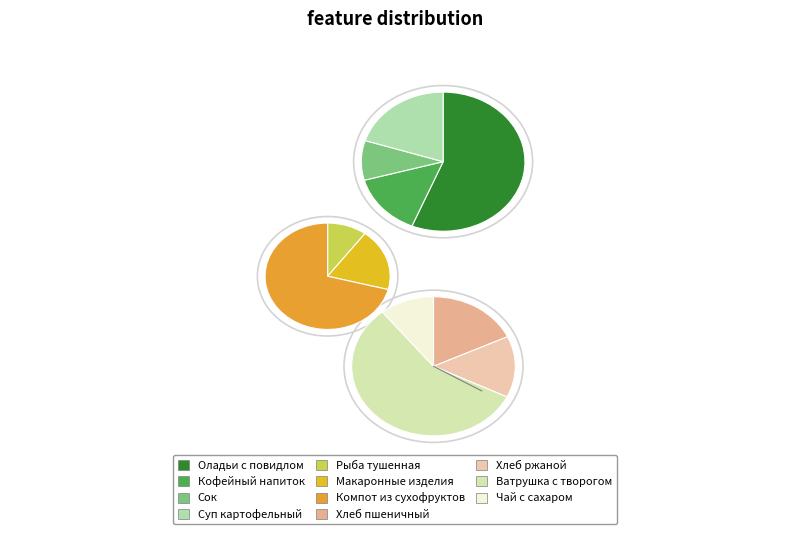

What portion of the pie excludes Ватрушка с творогом?

87.9%